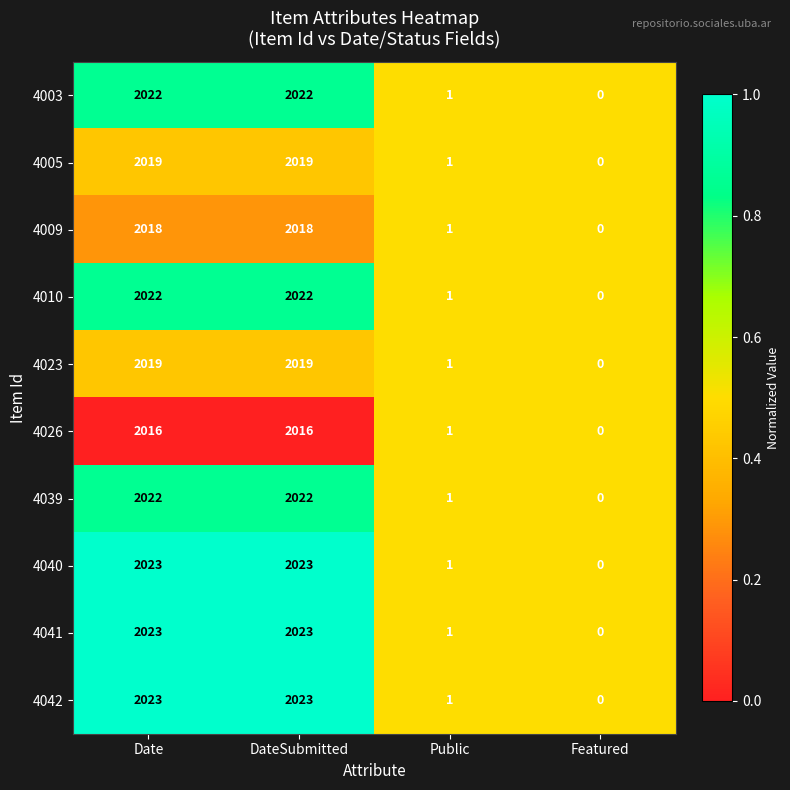

What is the total value across all series at Public?

10